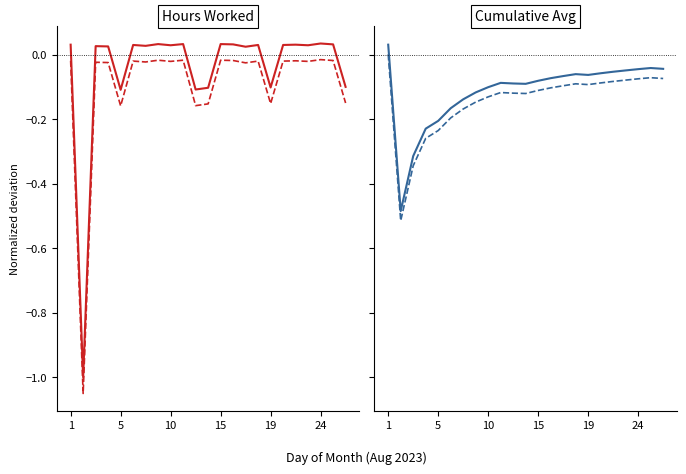

Which has a higher value, 19 or 1?

1